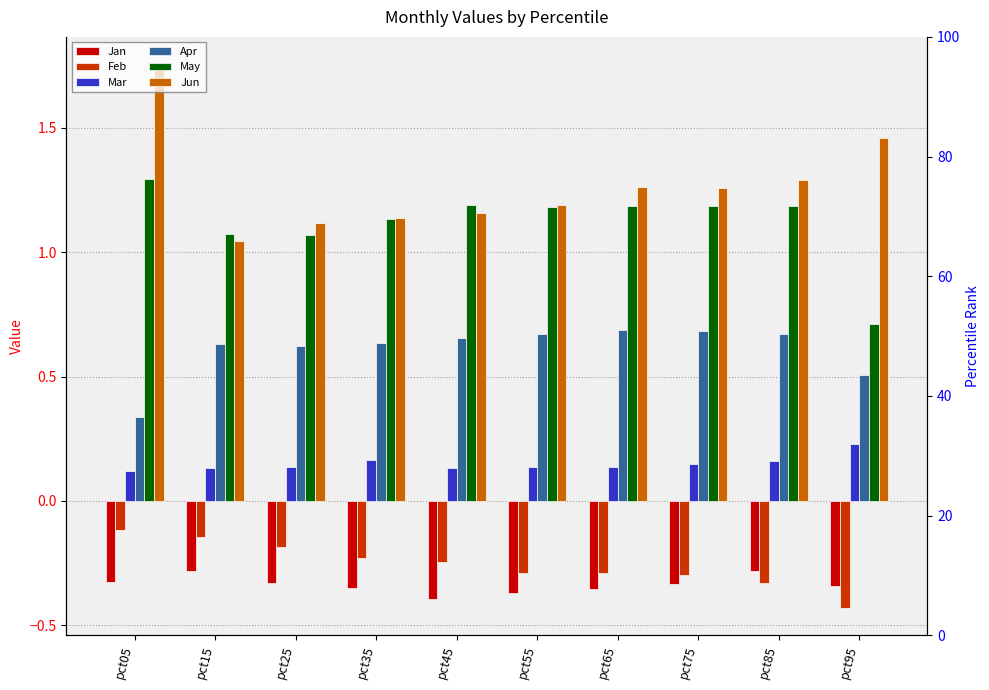

How many series are shown in this chart?

6